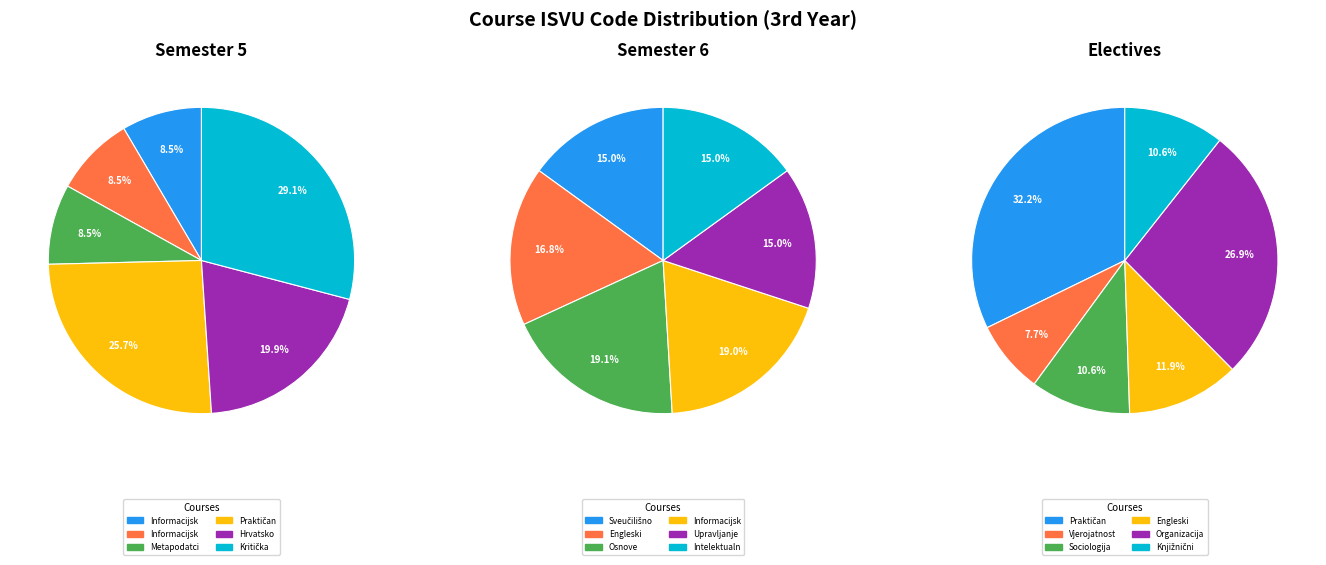

Which slice is the smallest?

Vjerojatnost i statistika